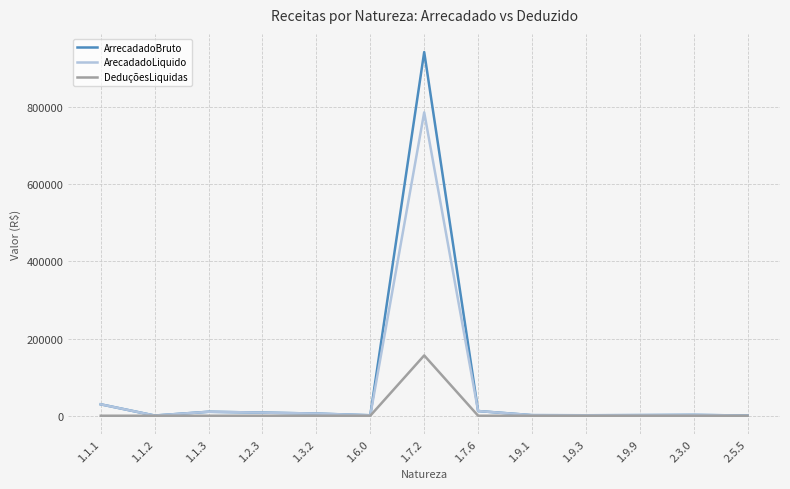

Which series changed the most between 1.7.2 and 1.9.9?

ArrecadadoBruto